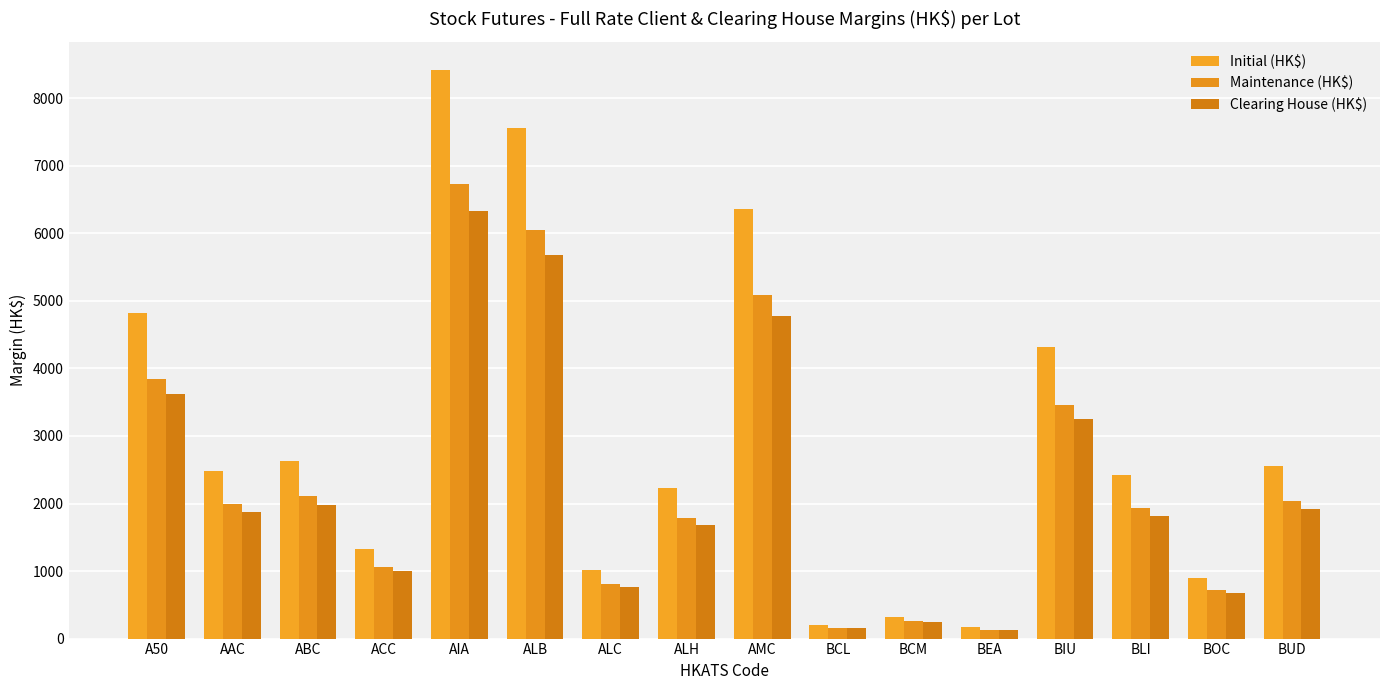

Which series changed the most between ALC and AMC?

Initial (HK$)